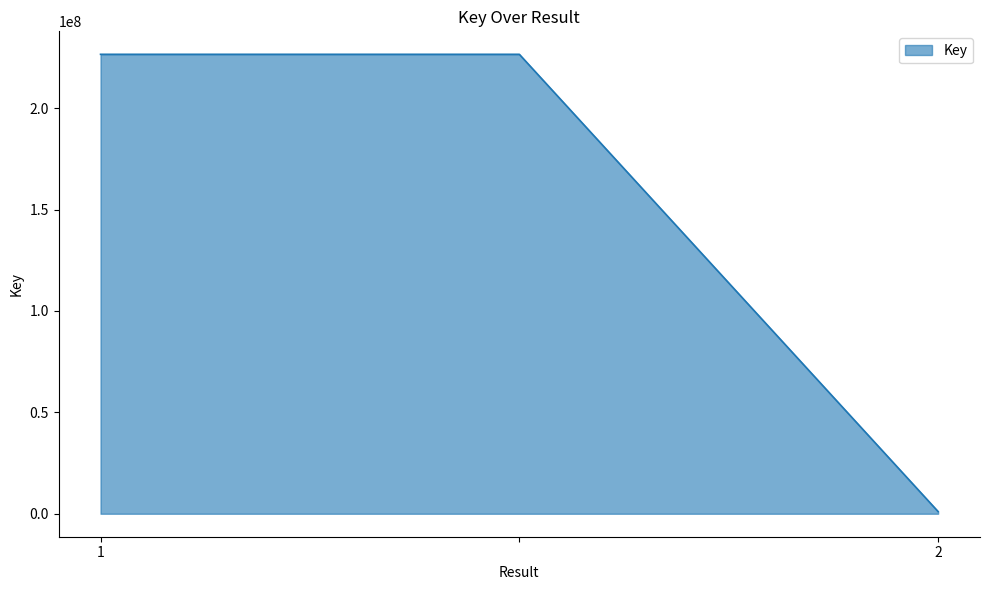

How many values are below 226569055?

1